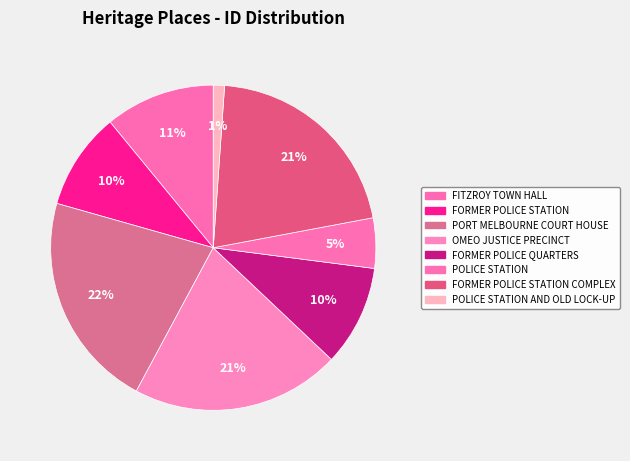

Which category has the biggest portion of the pie?

PORT MELBOURNE COURT HOUSE